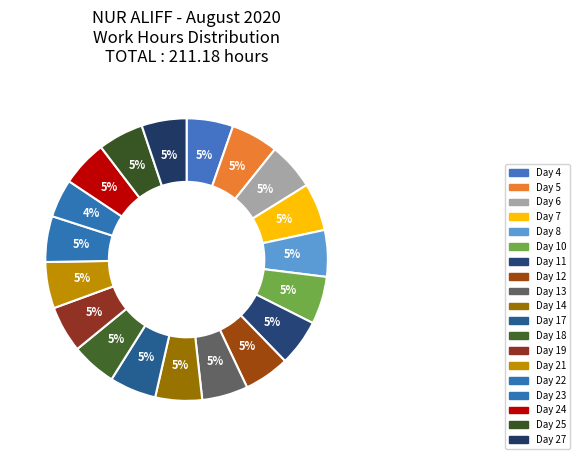

How many slices are in this pie chart?

19